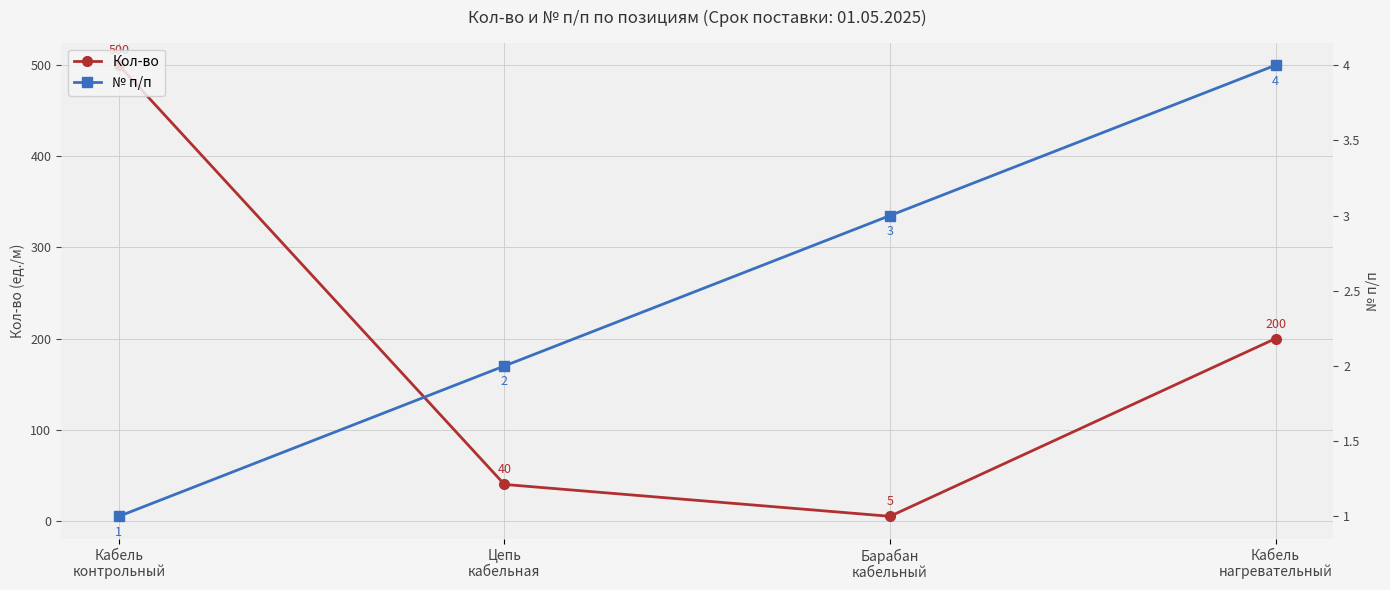

Read the Кол-во value at Цепь
кабельная.

40